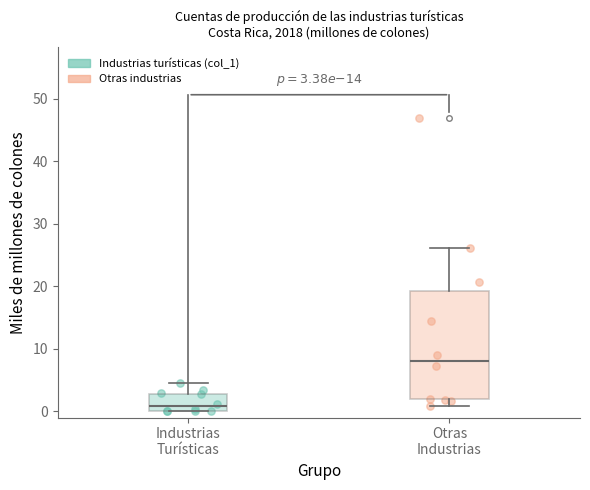

Comparing the boxes themselves (not the whiskers), which one is the tallest?

Otras Industrias